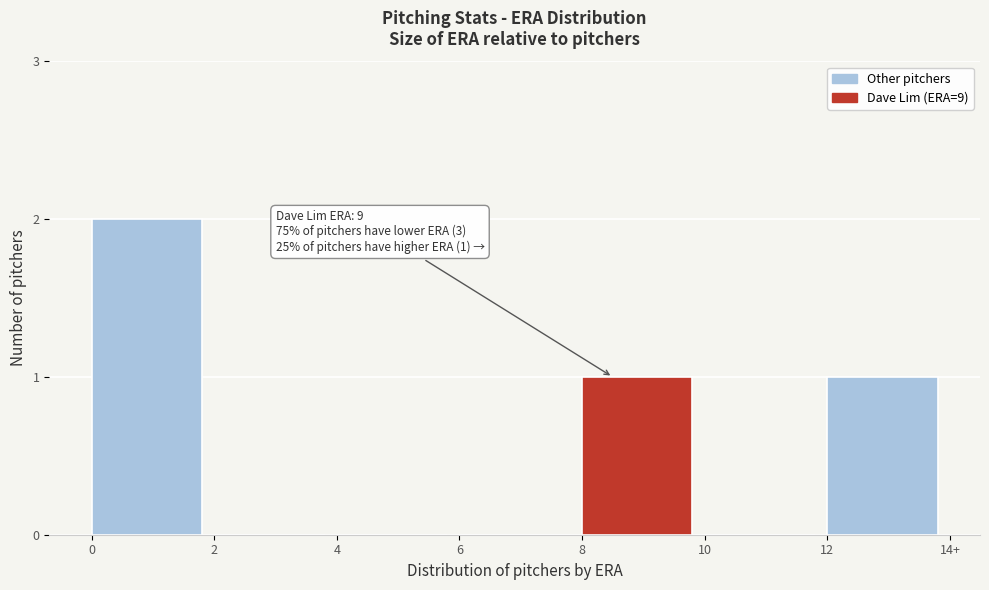

Reading right to left, extract all data points from this chart.

12=1	10=0	8=1	6=0	4=0	2=0	0=2